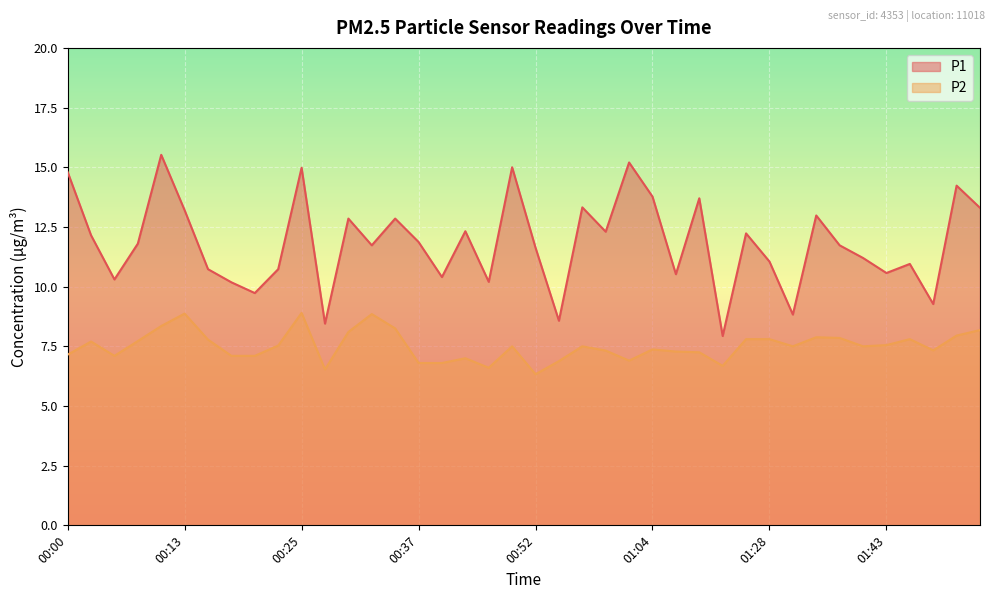

What is the total value across all series at 01:51?

22.2